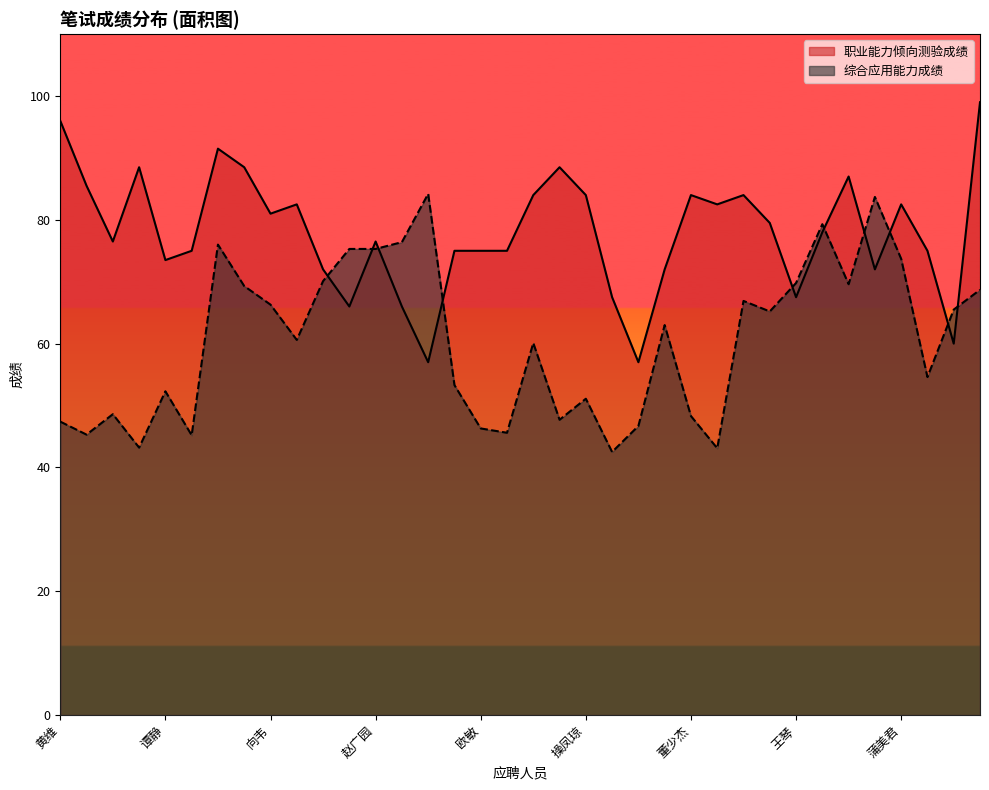

Which series has the widest spread of values?

职业能力倾向测验成绩